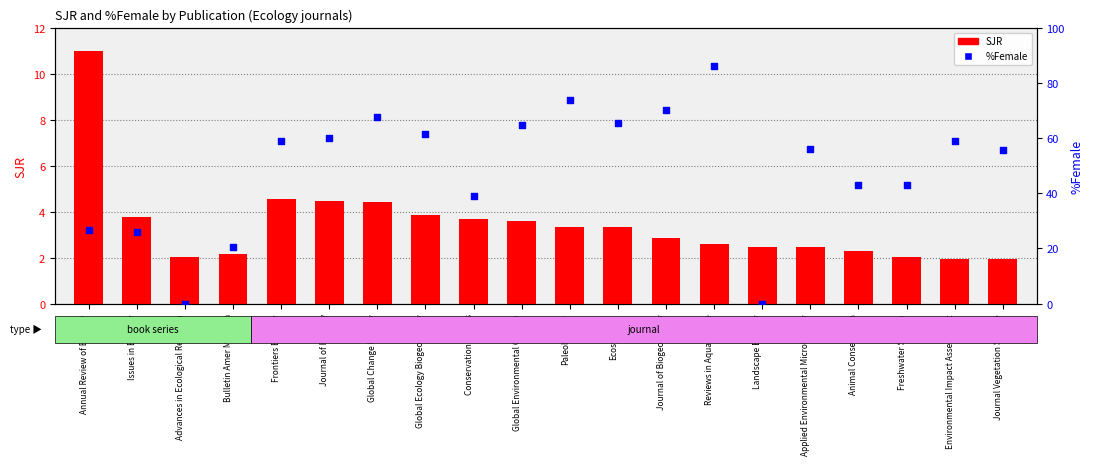

At which category is the sum across all series the highest?

Reviews in Aquaculture